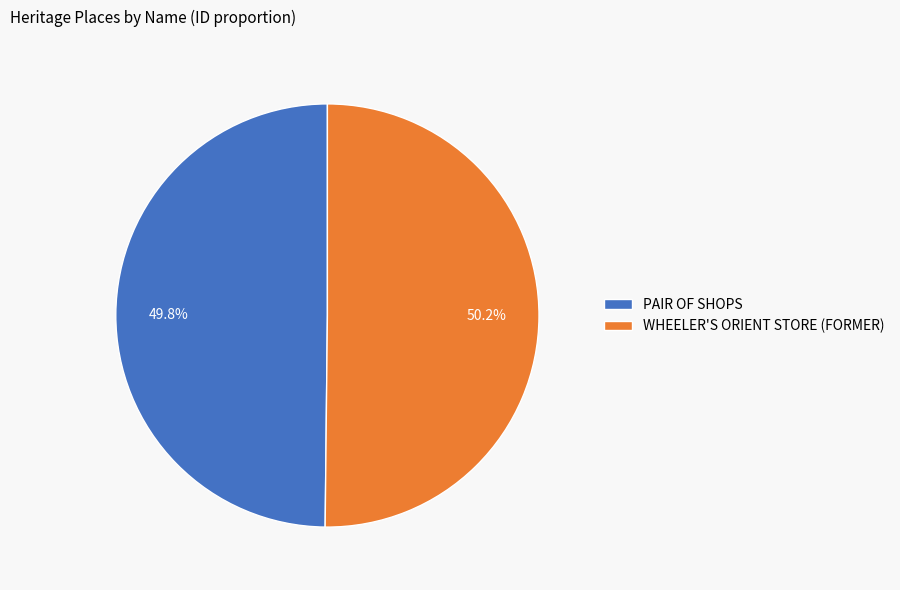

True or false: WHEELER'S ORIENT STORE (FORMER) accounts for 50% of the total.

True